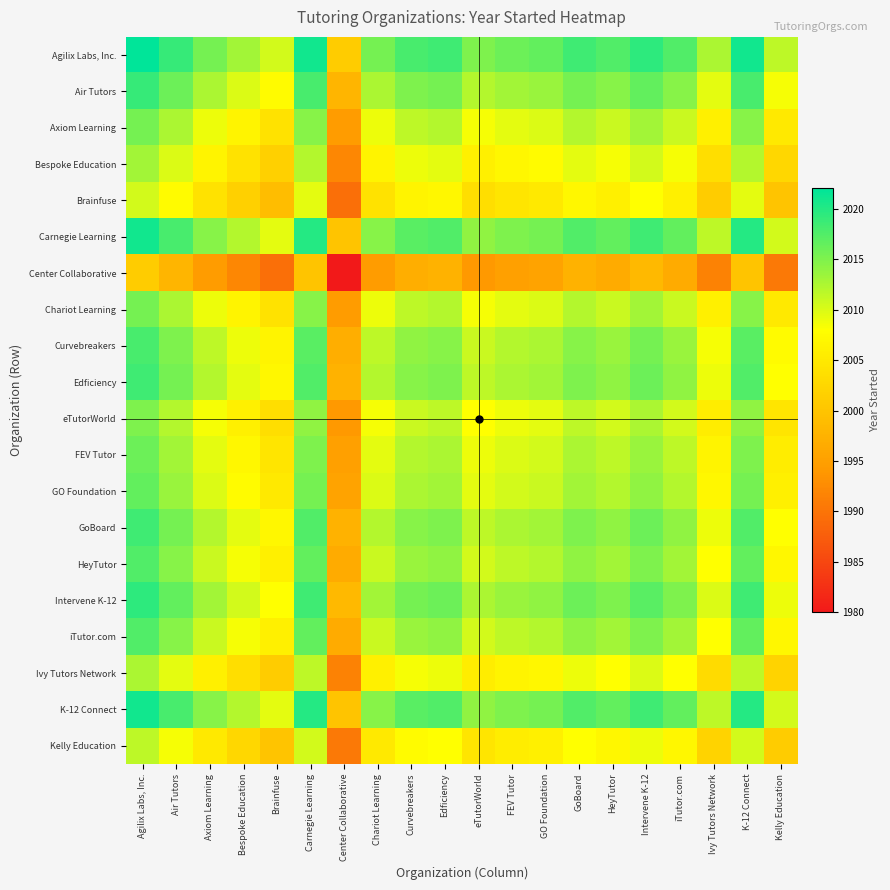

Reading left to right, what are all the values shown in this chart?

Agilix Labs, Inc.: Agilix Labs, Inc.=2022.0	Air Tutors=2019.0	Axiom Learning=2015.5	Bespoke Education=2013.0	Brainfuse=2010.5	Carnegie Learning=2021.0	Center Collaborative=2001.0	Chariot Learning=2015.5	Curvebreakers=2018.0	Edficiency=2018.5	eTutorWorld=2015.0	FEV Tutor=2016.0	GO Foundation=2016.5	GoBoard=2018.5	HeyTutor=2017.5	Intervene K-12=2019.5	iTutor.com=2017.5	Ivy Tutors Network=2012.5	K-12 Connect=2021.0	Kelly Education=2011.5
Air Tutors: Agilix Labs, Inc.=2019.0	Air Tutors=2016.0	Axiom Learning=2012.5	Bespoke Education=2010.0	Brainfuse=2007.5	Carnegie Learning=2018.0	Center Collaborative=1998.0	Chariot Learning=2012.5	Curvebreakers=2015.0	Edficiency=2015.5	eTutorWorld=2012.0	FEV Tutor=2013.0	GO Foundation=2013.5	GoBoard=2015.5	HeyTutor=2014.5	Intervene K-12=2016.5	iTutor.com=2014.5	Ivy Tutors Network=2009.5	K-12 Connect=2018.0	Kelly Education=2008.5
Axiom Learning: Agilix Labs, Inc.=2015.5	Air Tutors=2012.5	Axiom Learning=2009.0	Bespoke Education=2006.5	Brainfuse=2004.0	Carnegie Learning=2014.5	Center Collaborative=1994.5	Chariot Learning=2009.0	Curvebreakers=2011.5	Edficiency=2012.0	eTutorWorld=2008.5	FEV Tutor=2009.5	GO Foundation=2010.0	GoBoard=2012.0	HeyTutor=2011.0	Intervene K-12=2013.0	iTutor.com=2011.0	Ivy Tutors Network=2006.0	K-12 Connect=2014.5	Kelly Education=2005.0
Bespoke Education: Agilix Labs, Inc.=2013.0	Air Tutors=2010.0	Axiom Learning=2006.5	Bespoke Education=2004.0	Brainfuse=2001.5	Carnegie Learning=2012.0	Center Collaborative=1992.0	Chariot Learning=2006.5	Curvebreakers=2009.0	Edficiency=2009.5	eTutorWorld=2006.0	FEV Tutor=2007.0	GO Foundation=2007.5	GoBoard=2009.5	HeyTutor=2008.5	Intervene K-12=2010.5	iTutor.com=2008.5	Ivy Tutors Network=2003.5	K-12 Connect=2012.0	Kelly Education=2002.5
Brainfuse: Agilix Labs, Inc.=2010.5	Air Tutors=2007.5	Axiom Learning=2004.0	Bespoke Education=2001.5	Brainfuse=1999.0	Carnegie Learning=2009.5	Center Collaborative=1989.5	Chariot Learning=2004.0	Curvebreakers=2006.5	Edficiency=2007.0	eTutorWorld=2003.5	FEV Tutor=2004.5	GO Foundation=2005.0	GoBoard=2007.0	HeyTutor=2006.0	Intervene K-12=2008.0	iTutor.com=2006.0	Ivy Tutors Network=2001.0	K-12 Connect=2009.5	Kelly Education=2000.0
Carnegie Learning: Agilix Labs, Inc.=2021.0	Air Tutors=2018.0	Axiom Learning=2014.5	Bespoke Education=2012.0	Brainfuse=2009.5	Carnegie Learning=2020.0	Center Collaborative=2000.0	Chariot Learning=2014.5	Curvebreakers=2017.0	Edficiency=2017.5	eTutorWorld=2014.0	FEV Tutor=2015.0	GO Foundation=2015.5	GoBoard=2017.5	HeyTutor=2016.5	Intervene K-12=2018.5	iTutor.com=2016.5	Ivy Tutors Network=2011.5	K-12 Connect=2020.0	Kelly Education=2010.5
Center Collaborative: Agilix Labs, Inc.=2001.0	Air Tutors=1998.0	Axiom Learning=1994.5	Bespoke Education=1992.0	Brainfuse=1989.5	Carnegie Learning=2000.0	Center Collaborative=1980.0	Chariot Learning=1994.5	Curvebreakers=1997.0	Edficiency=1997.5	eTutorWorld=1994.0	FEV Tutor=1995.0	GO Foundation=1995.5	GoBoard=1997.5	HeyTutor=1996.5	Intervene K-12=1998.5	iTutor.com=1996.5	Ivy Tutors Network=1991.5	K-12 Connect=2000.0	Kelly Education=1990.5
Chariot Learning: Agilix Labs, Inc.=2015.5	Air Tutors=2012.5	Axiom Learning=2009.0	Bespoke Education=2006.5	Brainfuse=2004.0	Carnegie Learning=2014.5	Center Collaborative=1994.5	Chariot Learning=2009.0	Curvebreakers=2011.5	Edficiency=2012.0	eTutorWorld=2008.5	FEV Tutor=2009.5	GO Foundation=2010.0	GoBoard=2012.0	HeyTutor=2011.0	Intervene K-12=2013.0	iTutor.com=2011.0	Ivy Tutors Network=2006.0	K-12 Connect=2014.5	Kelly Education=2005.0
Curvebreakers: Agilix Labs, Inc.=2018.0	Air Tutors=2015.0	Axiom Learning=2011.5	Bespoke Education=2009.0	Brainfuse=2006.5	Carnegie Learning=2017.0	Center Collaborative=1997.0	Chariot Learning=2011.5	Curvebreakers=2014.0	Edficiency=2014.5	eTutorWorld=2011.0	FEV Tutor=2012.0	GO Foundation=2012.5	GoBoard=2014.5	HeyTutor=2013.5	Intervene K-12=2015.5	iTutor.com=2013.5	Ivy Tutors Network=2008.5	K-12 Connect=2017.0	Kelly Education=2007.5
Edficiency: Agilix Labs, Inc.=2018.5	Air Tutors=2015.5	Axiom Learning=2012.0	Bespoke Education=2009.5	Brainfuse=2007.0	Carnegie Learning=2017.5	Center Collaborative=1997.5	Chariot Learning=2012.0	Curvebreakers=2014.5	Edficiency=2015.0	eTutorWorld=2011.5	FEV Tutor=2012.5	GO Foundation=2013.0	GoBoard=2015.0	HeyTutor=2014.0	Intervene K-12=2016.0	iTutor.com=2014.0	Ivy Tutors Network=2009.0	K-12 Connect=2017.5	Kelly Education=2008.0
eTutorWorld: Agilix Labs, Inc.=2015.0	Air Tutors=2012.0	Axiom Learning=2008.5	Bespoke Education=2006.0	Brainfuse=2003.5	Carnegie Learning=2014.0	Center Collaborative=1994.0	Chariot Learning=2008.5	Curvebreakers=2011.0	Edficiency=2011.5	eTutorWorld=2008.0	FEV Tutor=2009.0	GO Foundation=2009.5	GoBoard=2011.5	HeyTutor=2010.5	Intervene K-12=2012.5	iTutor.com=2010.5	Ivy Tutors Network=2005.5	K-12 Connect=2014.0	Kelly Education=2004.5
FEV Tutor: Agilix Labs, Inc.=2016.0	Air Tutors=2013.0	Axiom Learning=2009.5	Bespoke Education=2007.0	Brainfuse=2004.5	Carnegie Learning=2015.0	Center Collaborative=1995.0	Chariot Learning=2009.5	Curvebreakers=2012.0	Edficiency=2012.5	eTutorWorld=2009.0	FEV Tutor=2010.0	GO Foundation=2010.5	GoBoard=2012.5	HeyTutor=2011.5	Intervene K-12=2013.5	iTutor.com=2011.5	Ivy Tutors Network=2006.5	K-12 Connect=2015.0	Kelly Education=2005.5
GO Foundation: Agilix Labs, Inc.=2016.5	Air Tutors=2013.5	Axiom Learning=2010.0	Bespoke Education=2007.5	Brainfuse=2005.0	Carnegie Learning=2015.5	Center Collaborative=1995.5	Chariot Learning=2010.0	Curvebreakers=2012.5	Edficiency=2013.0	eTutorWorld=2009.5	FEV Tutor=2010.5	GO Foundation=2011.0	GoBoard=2013.0	HeyTutor=2012.0	Intervene K-12=2014.0	iTutor.com=2012.0	Ivy Tutors Network=2007.0	K-12 Connect=2015.5	Kelly Education=2006.0
GoBoard: Agilix Labs, Inc.=2018.5	Air Tutors=2015.5	Axiom Learning=2012.0	Bespoke Education=2009.5	Brainfuse=2007.0	Carnegie Learning=2017.5	Center Collaborative=1997.5	Chariot Learning=2012.0	Curvebreakers=2014.5	Edficiency=2015.0	eTutorWorld=2011.5	FEV Tutor=2012.5	GO Foundation=2013.0	GoBoard=2015.0	HeyTutor=2014.0	Intervene K-12=2016.0	iTutor.com=2014.0	Ivy Tutors Network=2009.0	K-12 Connect=2017.5	Kelly Education=2008.0
HeyTutor: Agilix Labs, Inc.=2017.5	Air Tutors=2014.5	Axiom Learning=2011.0	Bespoke Education=2008.5	Brainfuse=2006.0	Carnegie Learning=2016.5	Center Collaborative=1996.5	Chariot Learning=2011.0	Curvebreakers=2013.5	Edficiency=2014.0	eTutorWorld=2010.5	FEV Tutor=2011.5	GO Foundation=2012.0	GoBoard=2014.0	HeyTutor=2013.0	Intervene K-12=2015.0	iTutor.com=2013.0	Ivy Tutors Network=2008.0	K-12 Connect=2016.5	Kelly Education=2007.0
Intervene K-12: Agilix Labs, Inc.=2019.5	Air Tutors=2016.5	Axiom Learning=2013.0	Bespoke Education=2010.5	Brainfuse=2008.0	Carnegie Learning=2018.5	Center Collaborative=1998.5	Chariot Learning=2013.0	Curvebreakers=2015.5	Edficiency=2016.0	eTutorWorld=2012.5	FEV Tutor=2013.5	GO Foundation=2014.0	GoBoard=2016.0	HeyTutor=2015.0	Intervene K-12=2017.0	iTutor.com=2015.0	Ivy Tutors Network=2010.0	K-12 Connect=2018.5	Kelly Education=2009.0
iTutor.com: Agilix Labs, Inc.=2017.5	Air Tutors=2014.5	Axiom Learning=2011.0	Bespoke Education=2008.5	Brainfuse=2006.0	Carnegie Learning=2016.5	Center Collaborative=1996.5	Chariot Learning=2011.0	Curvebreakers=2013.5	Edficiency=2014.0	eTutorWorld=2010.5	FEV Tutor=2011.5	GO Foundation=2012.0	GoBoard=2014.0	HeyTutor=2013.0	Intervene K-12=2015.0	iTutor.com=2013.0	Ivy Tutors Network=2008.0	K-12 Connect=2016.5	Kelly Education=2007.0
Ivy Tutors Network: Agilix Labs, Inc.=2012.5	Air Tutors=2009.5	Axiom Learning=2006.0	Bespoke Education=2003.5	Brainfuse=2001.0	Carnegie Learning=2011.5	Center Collaborative=1991.5	Chariot Learning=2006.0	Curvebreakers=2008.5	Edficiency=2009.0	eTutorWorld=2005.5	FEV Tutor=2006.5	GO Foundation=2007.0	GoBoard=2009.0	HeyTutor=2008.0	Intervene K-12=2010.0	iTutor.com=2008.0	Ivy Tutors Network=2003.0	K-12 Connect=2011.5	Kelly Education=2002.0
K-12 Connect: Agilix Labs, Inc.=2021.0	Air Tutors=2018.0	Axiom Learning=2014.5	Bespoke Education=2012.0	Brainfuse=2009.5	Carnegie Learning=2020.0	Center Collaborative=2000.0	Chariot Learning=2014.5	Curvebreakers=2017.0	Edficiency=2017.5	eTutorWorld=2014.0	FEV Tutor=2015.0	GO Foundation=2015.5	GoBoard=2017.5	HeyTutor=2016.5	Intervene K-12=2018.5	iTutor.com=2016.5	Ivy Tutors Network=2011.5	K-12 Connect=2020.0	Kelly Education=2010.5
Kelly Education: Agilix Labs, Inc.=2011.5	Air Tutors=2008.5	Axiom Learning=2005.0	Bespoke Education=2002.5	Brainfuse=2000.0	Carnegie Learning=2010.5	Center Collaborative=1990.5	Chariot Learning=2005.0	Curvebreakers=2007.5	Edficiency=2008.0	eTutorWorld=2004.5	FEV Tutor=2005.5	GO Foundation=2006.0	GoBoard=2008.0	HeyTutor=2007.0	Intervene K-12=2009.0	iTutor.com=2007.0	Ivy Tutors Network=2002.0	K-12 Connect=2010.5	Kelly Education=2001.0